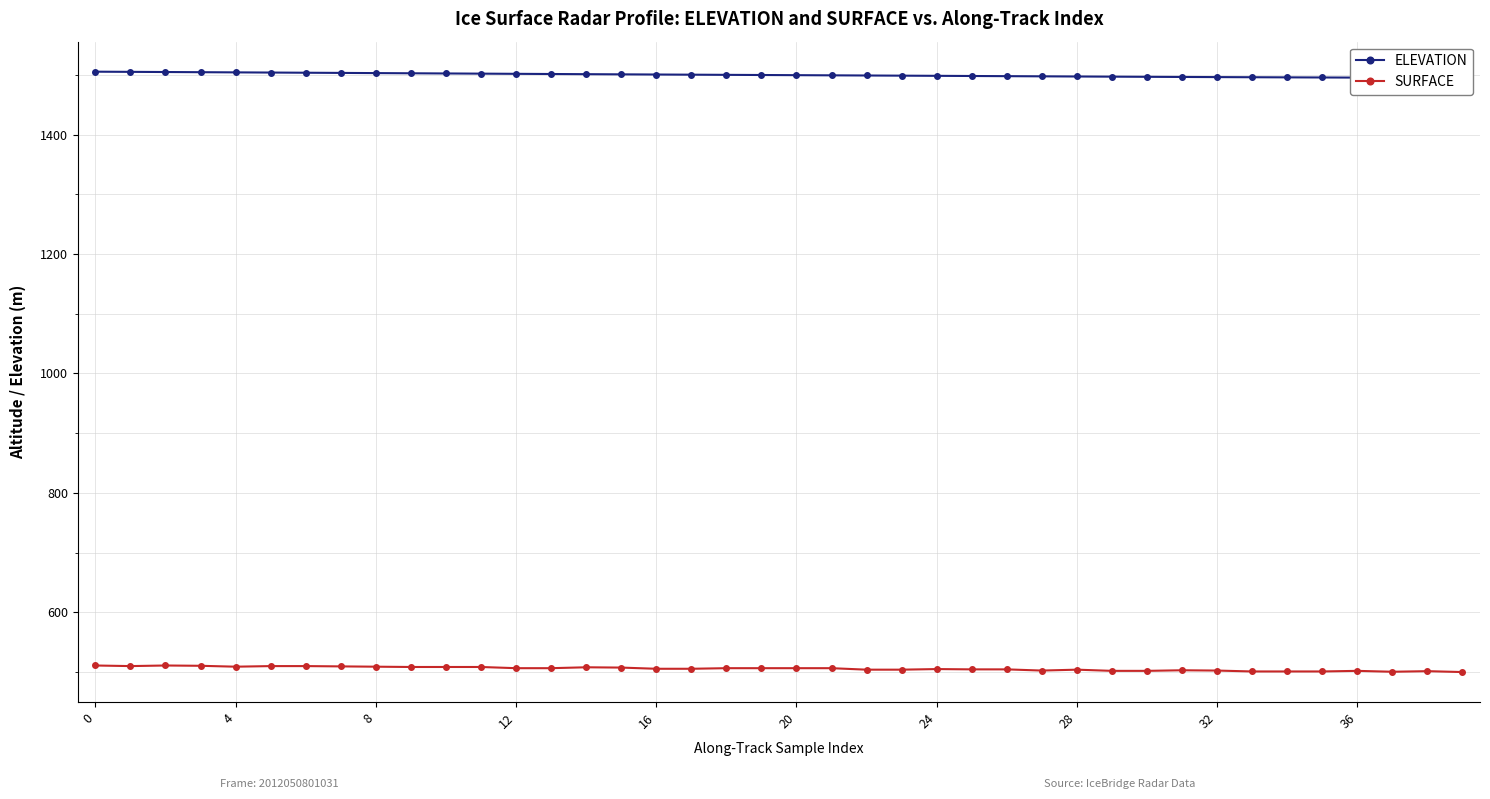

True or false: ELEVATION and SURFACE cross at least once.

False